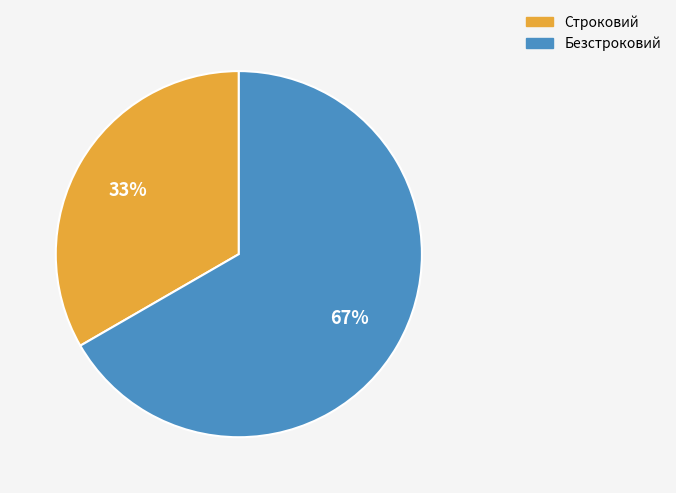

Which slice is the smallest?

Строковий